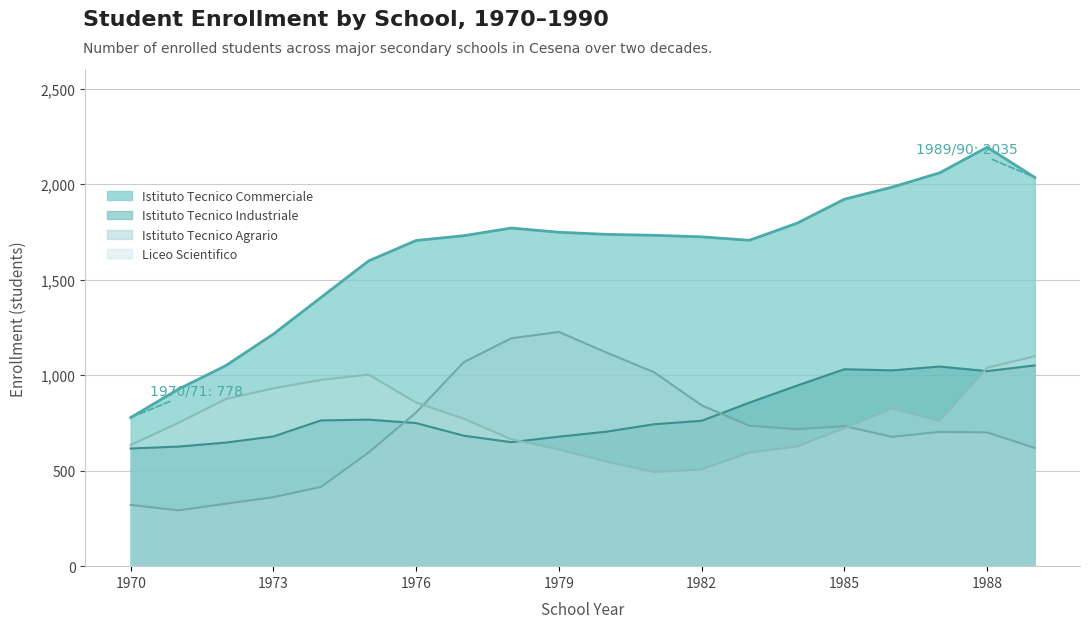

What are all the series names shown in the legend?

Istituto Tecnico Commerciale, Istituto Tecnico Industriale, Istituto Tecnico Agrario, Liceo Scientifico